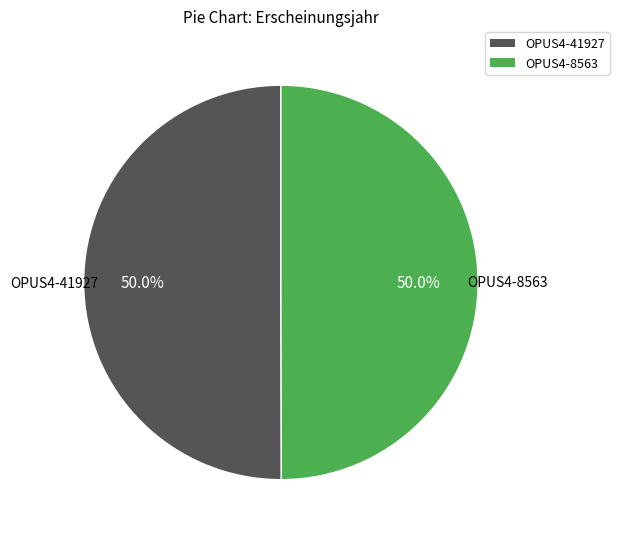

What percentage is the OPUS4-41927 slice, to the nearest percent?

50%